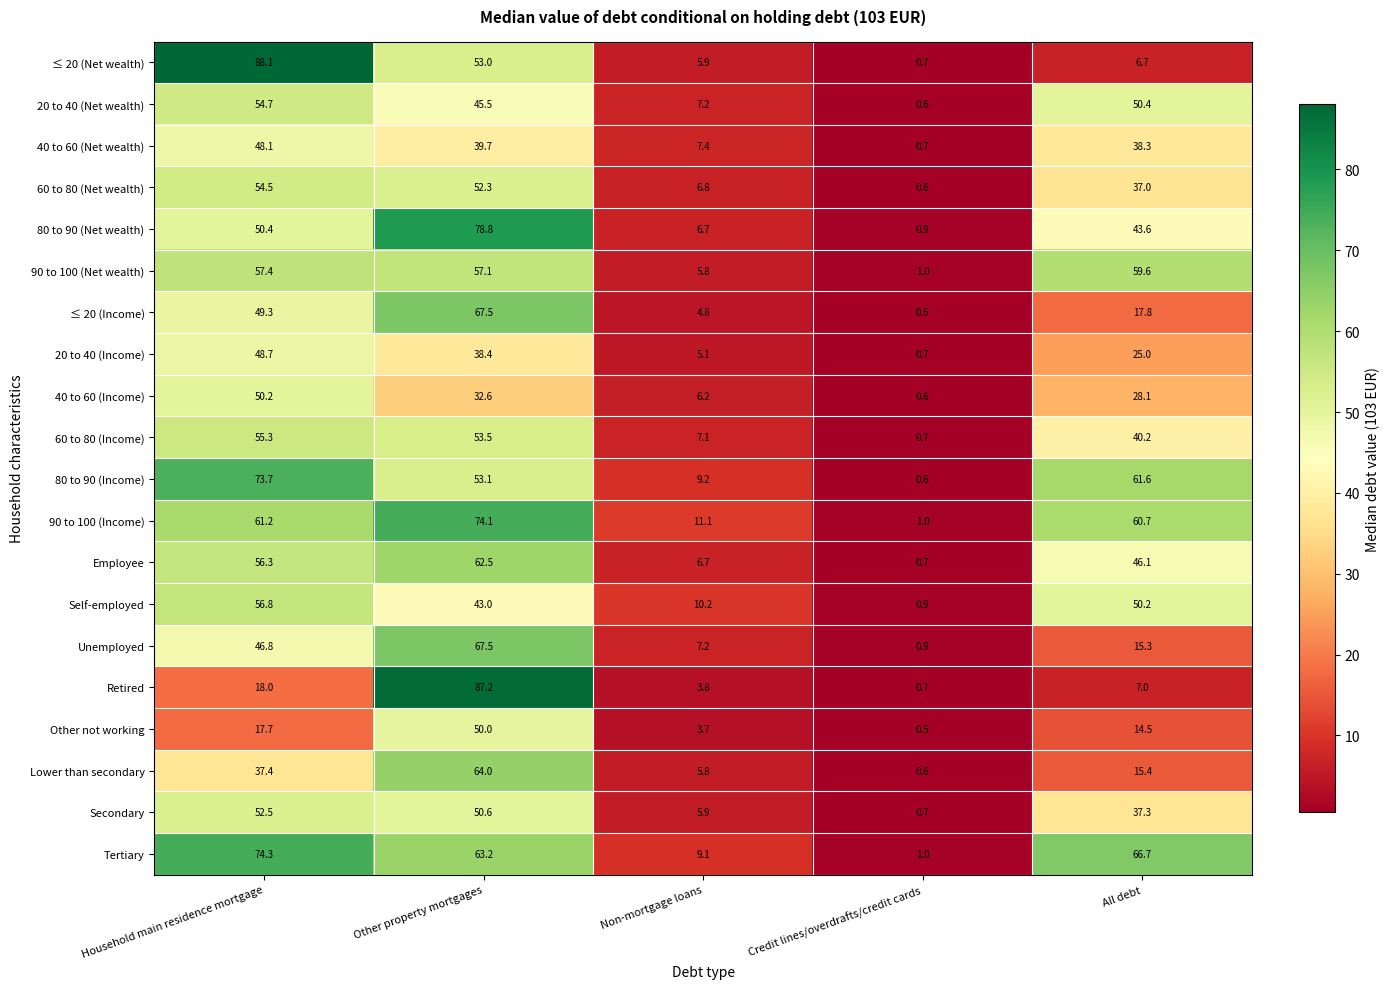

What is the sum of the 60 to 80 (Income) values at Household main residence mortgage and All debt?

95.5